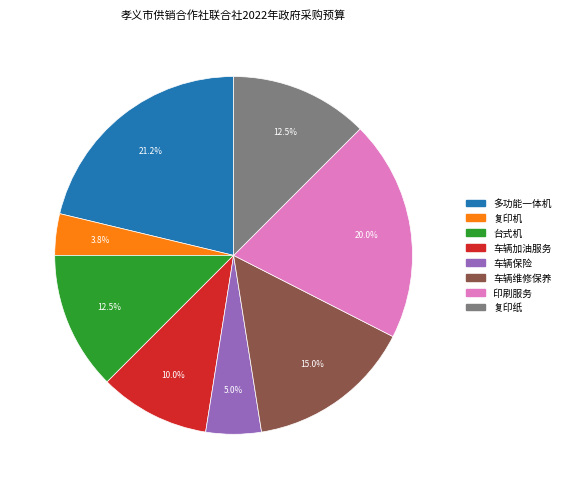

Count the number of slices in the pie.

8